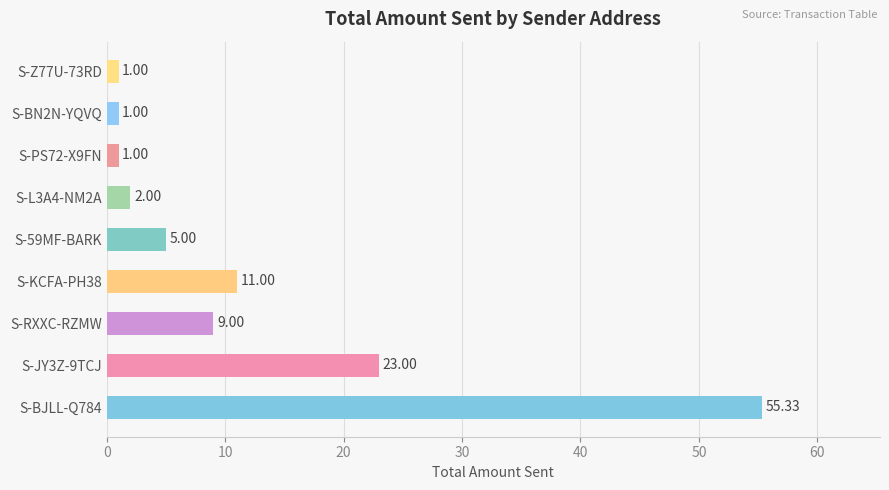

What is the difference between the maximum and minimum values?

54.3